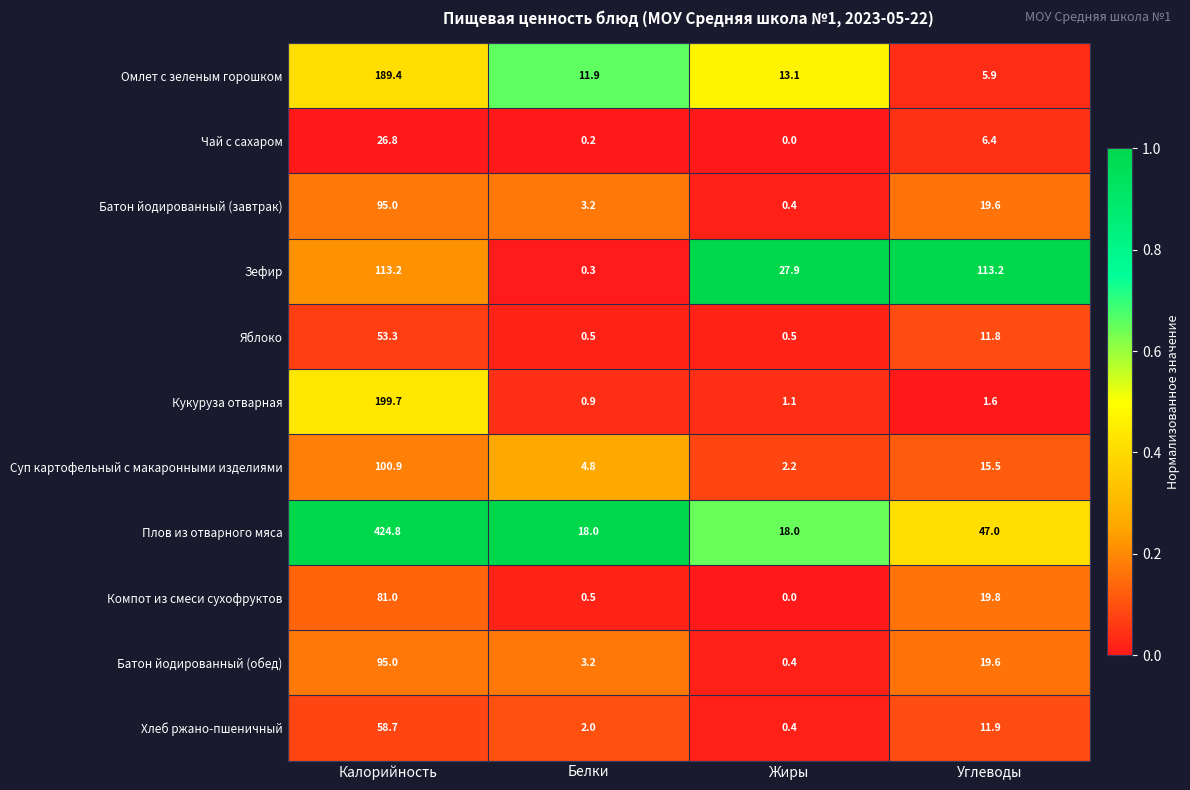

What is the greatest value displayed?

424.8